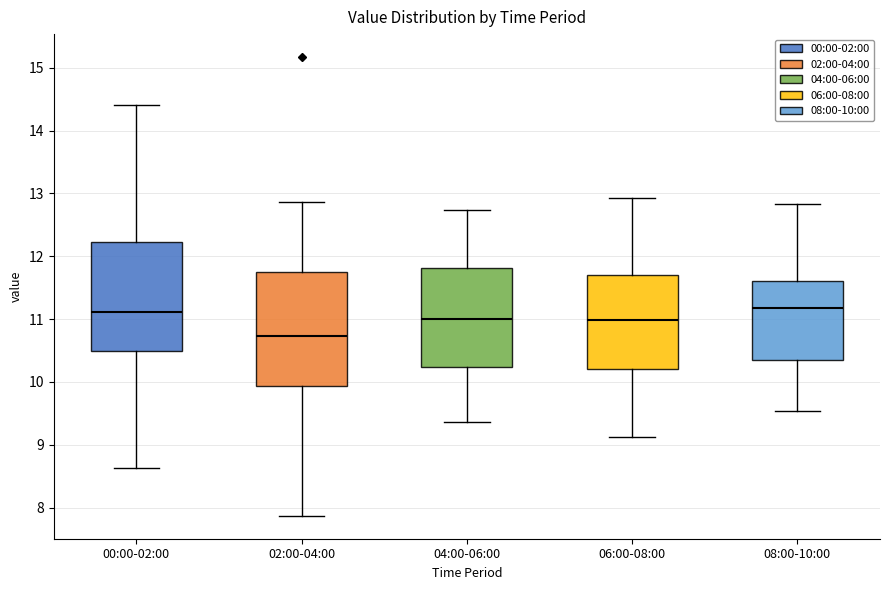

Where does the lower whisker of the box for 02:00-04:00 end on the y-axis? The values are not printed on the chart, so give them approximately, as read against the axis.

7.9